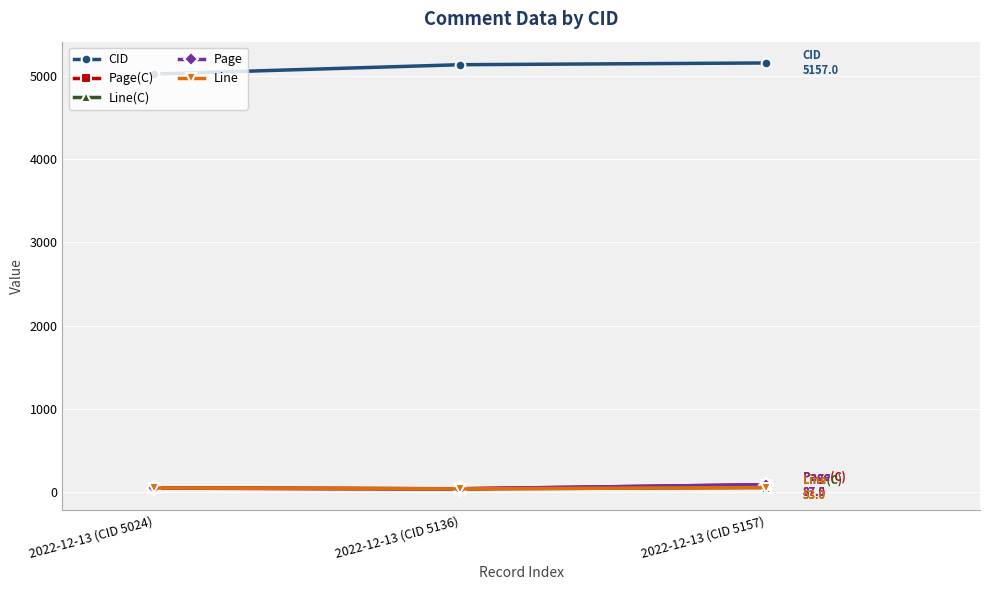

How many categories are shown in the chart?

3